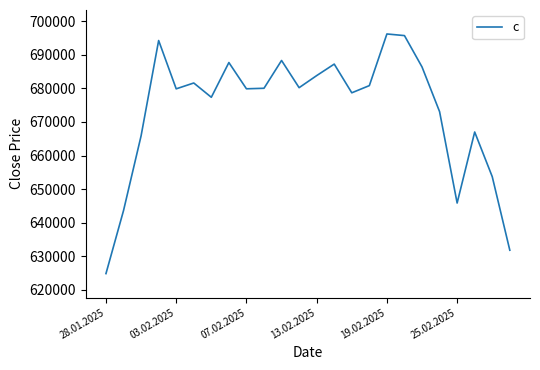

What is the minimum value shown in the chart?

624868